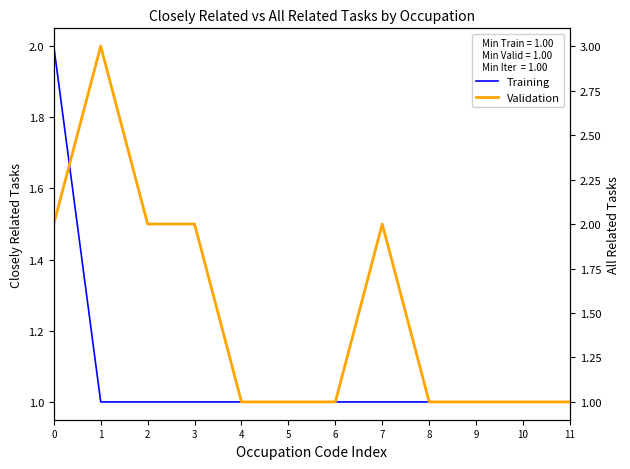

List the labels in order of Validation value, smallest first.

4, 5, 6, 8, 9, 10, 11, 0, 2, 3, 7, 1